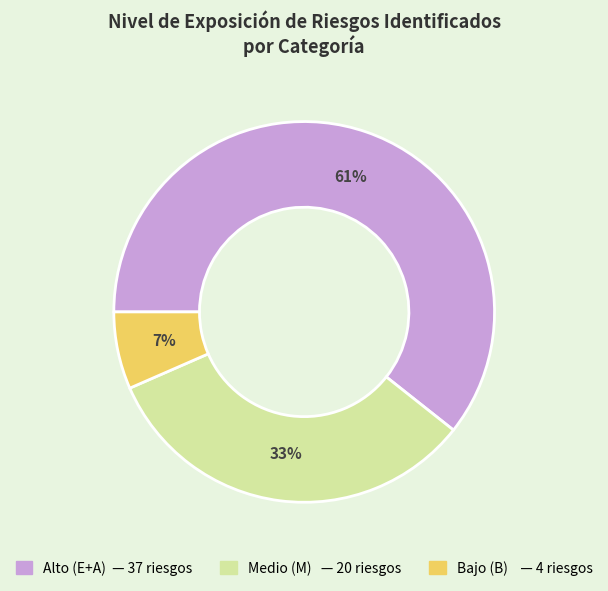

Does any single category account for the majority?

Yes